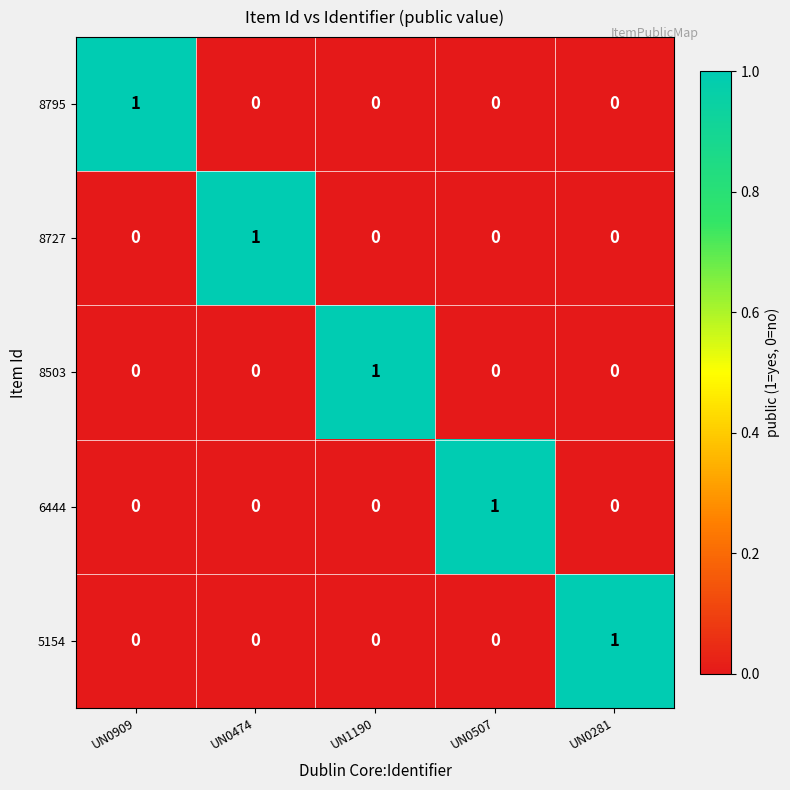

How many distinct data groups are displayed?

5